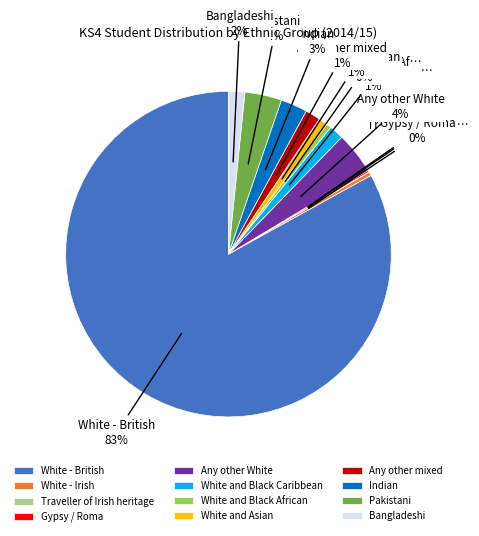

Is there any slice that represents more than half of the pie?

Yes